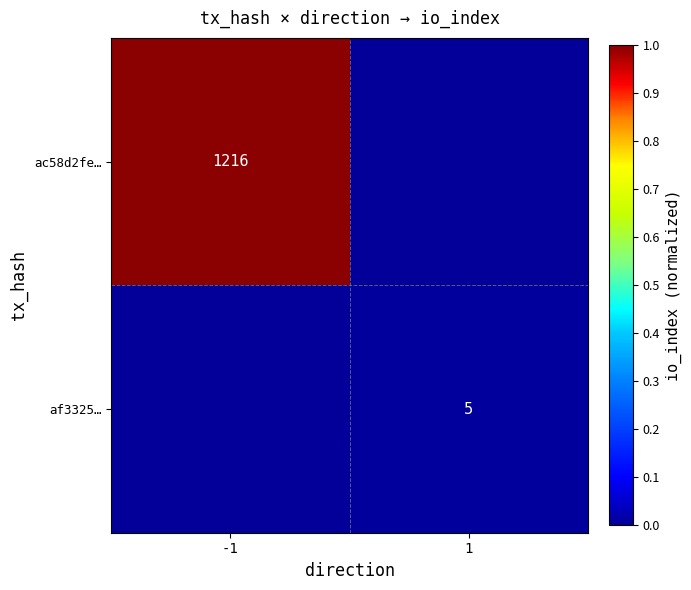

At which category is the sum across all series the highest?

-1